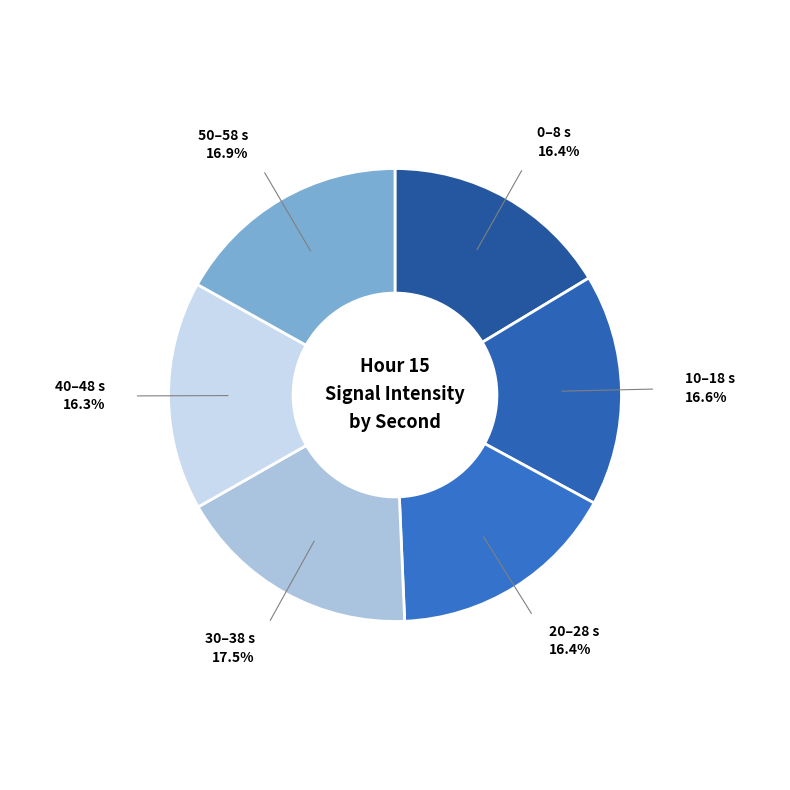

How many segments does this pie chart have?

6